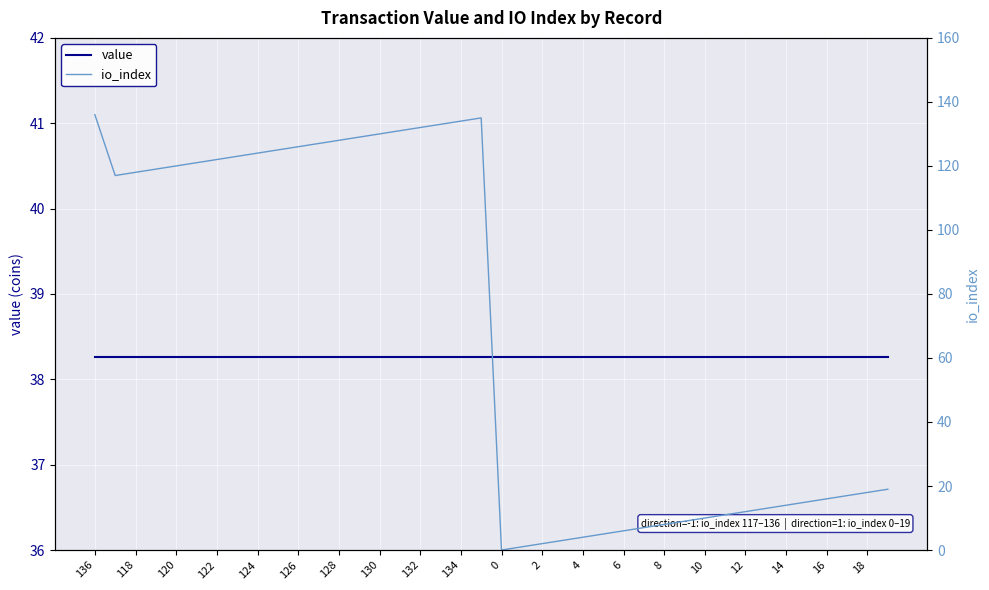

Which series ends up on top after the final intersection of io_index and value?

value